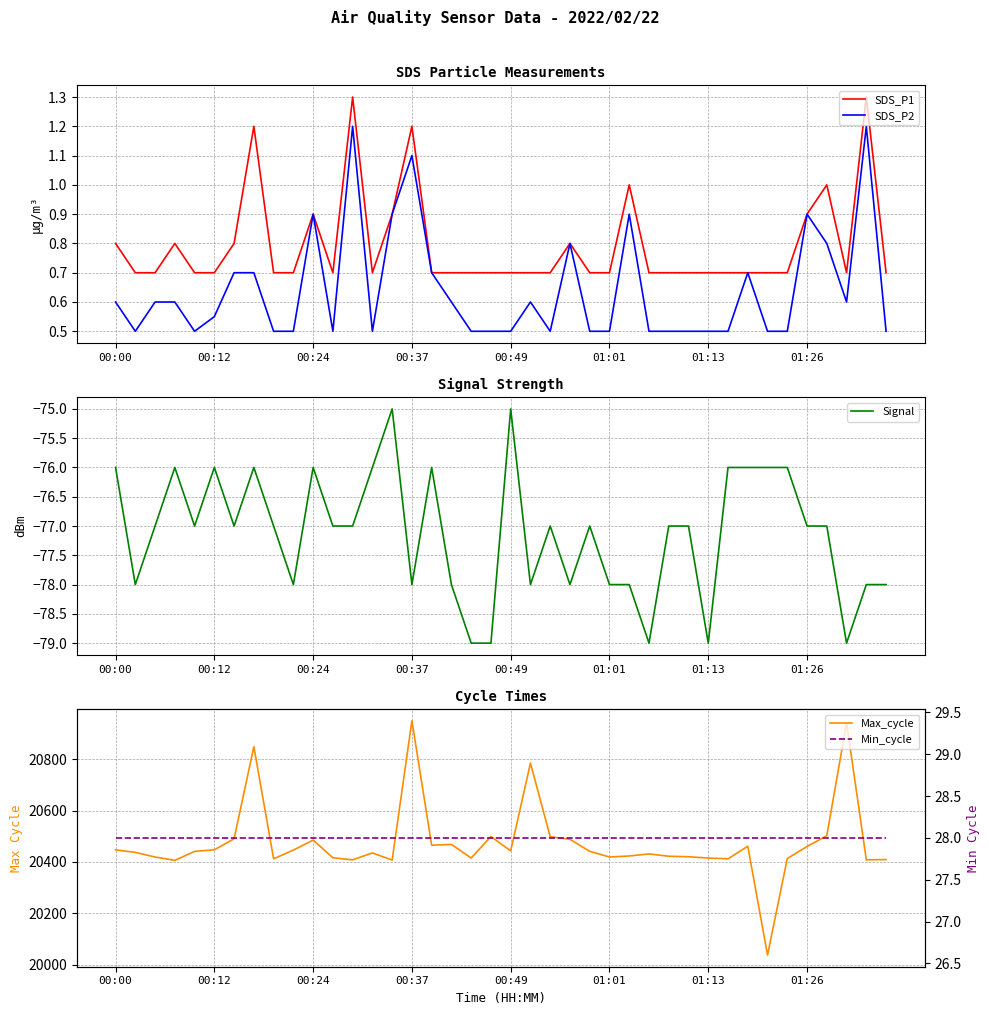

True or false: SDS_P1 and SDS_P2 intersect in this chart.

False